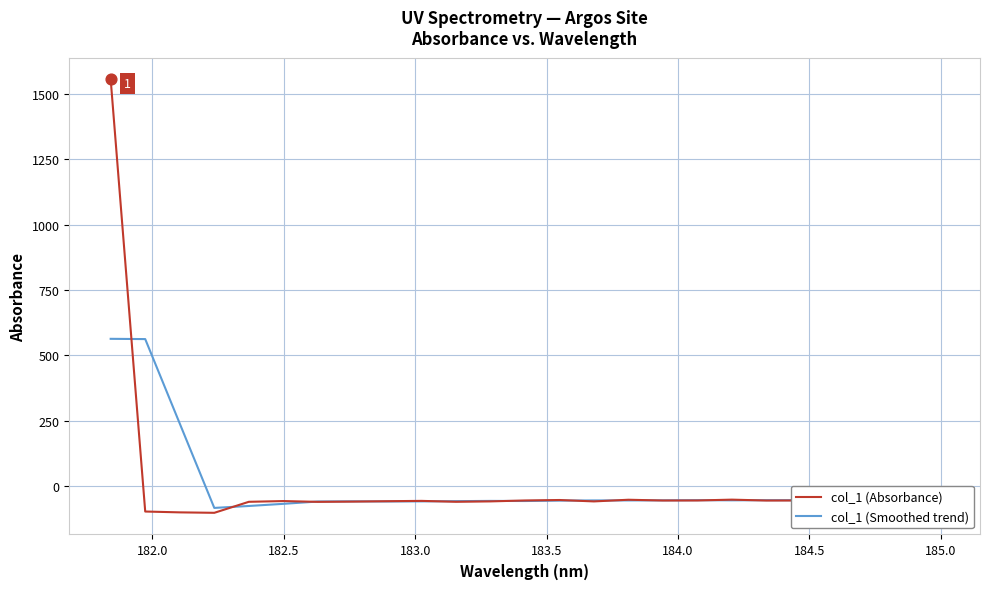

Rank the series by their maximum value, from highest to lowest.

col_1 (Absorbance), col_1 (Smoothed trend)